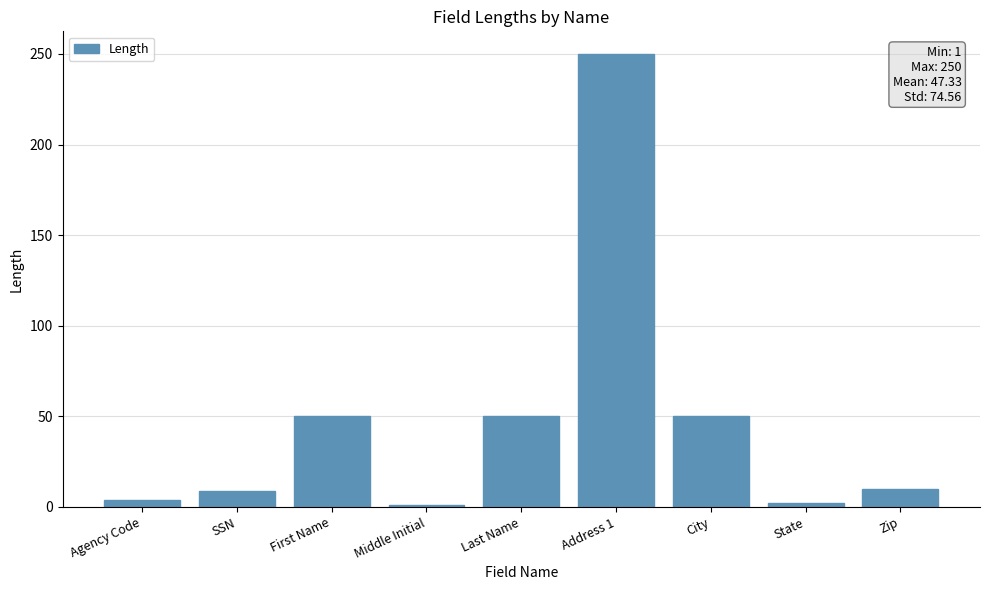

What is the minimum value shown in the chart?

1